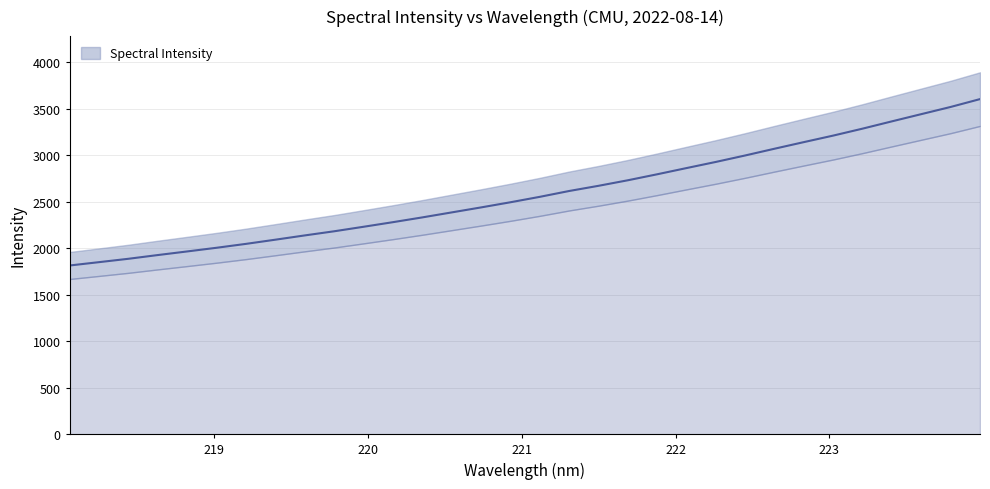

What value does the data have at 222.6447?

3070.1